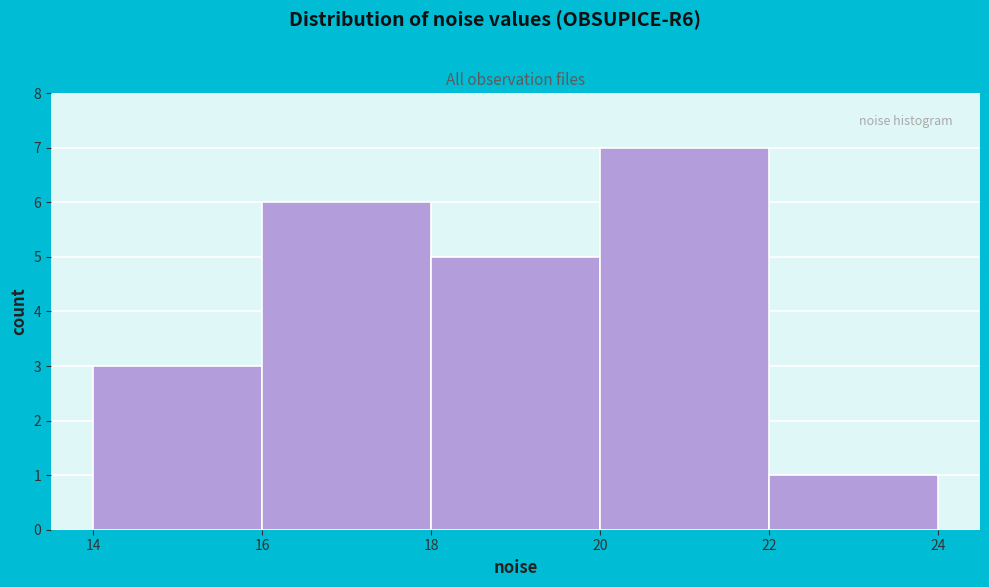

How tall is the bar that spans 20 to 22 on the x-axis? The values are not printed on the chart, so give them approximately, as read against the axis.

7